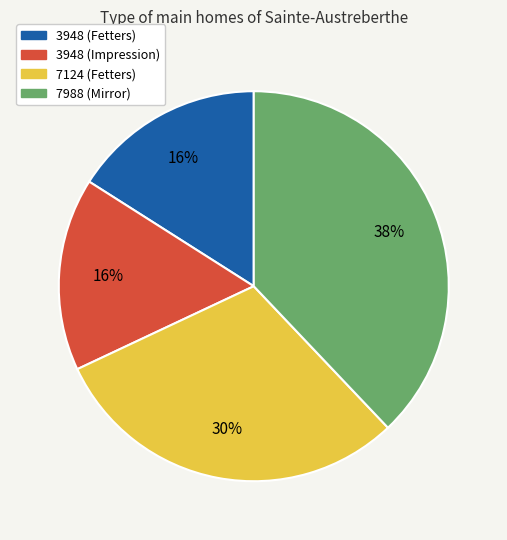

To the nearest percent, what portion does 7124 (Fetters) represent?

30%